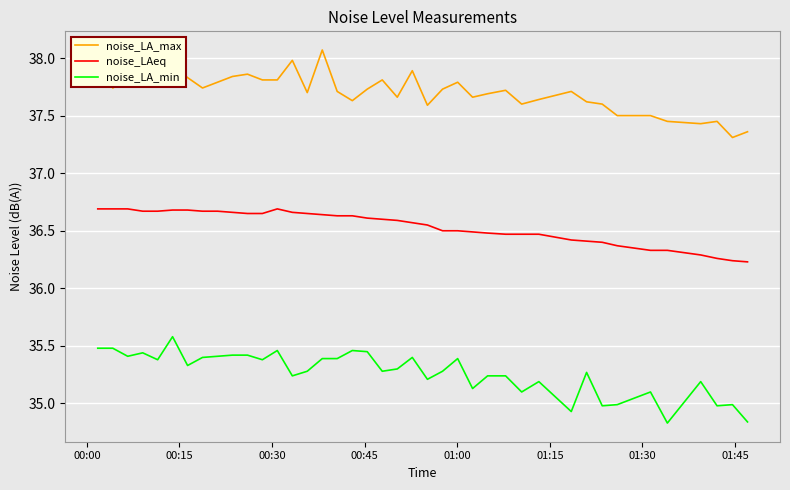

True or false: noise_LAeq and noise_LA_max intersect in this chart.

False